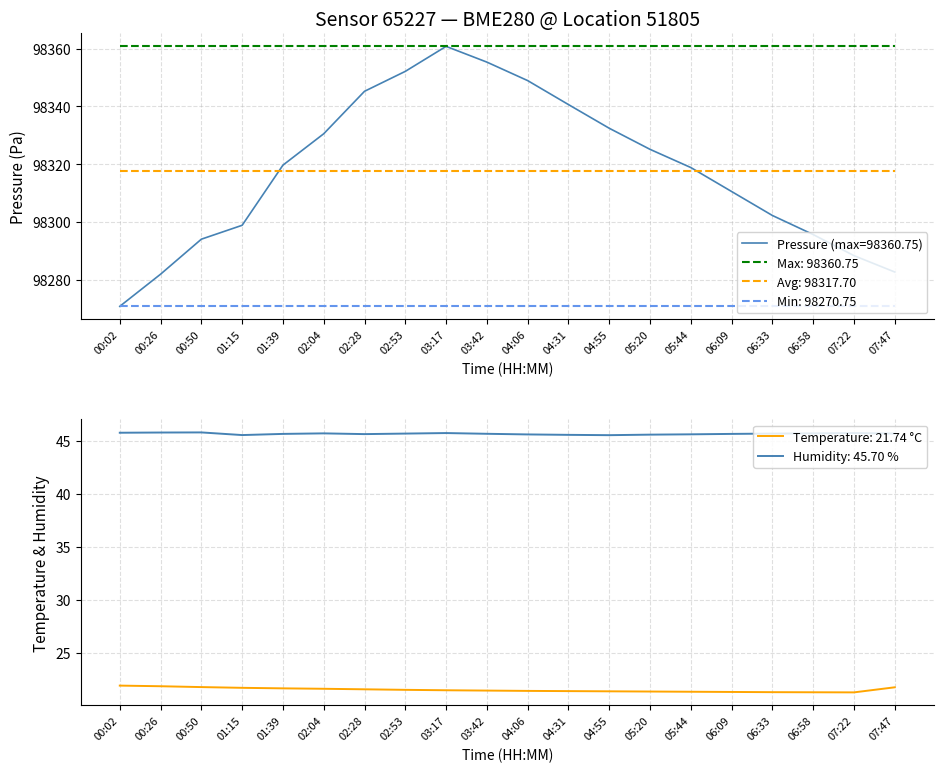

What is the difference between the pressure values at 07:22 and 03:42?

67.0